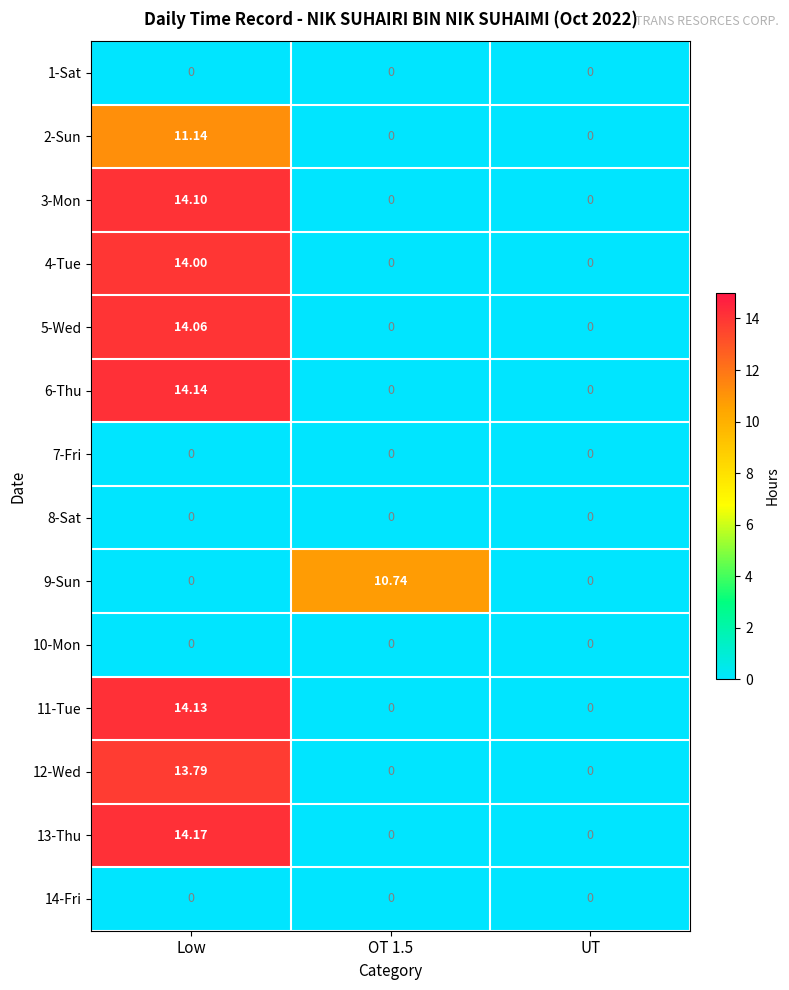

At which label does 13-Thu reach its peak?

Low